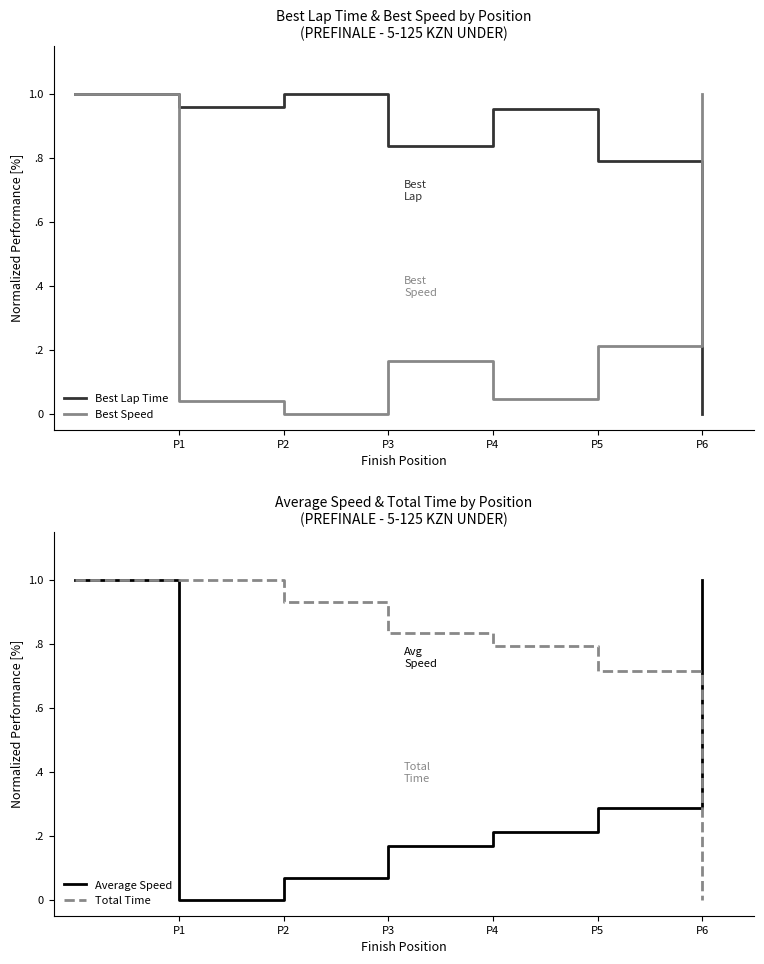

What is the total value across all series at P2?

2.0